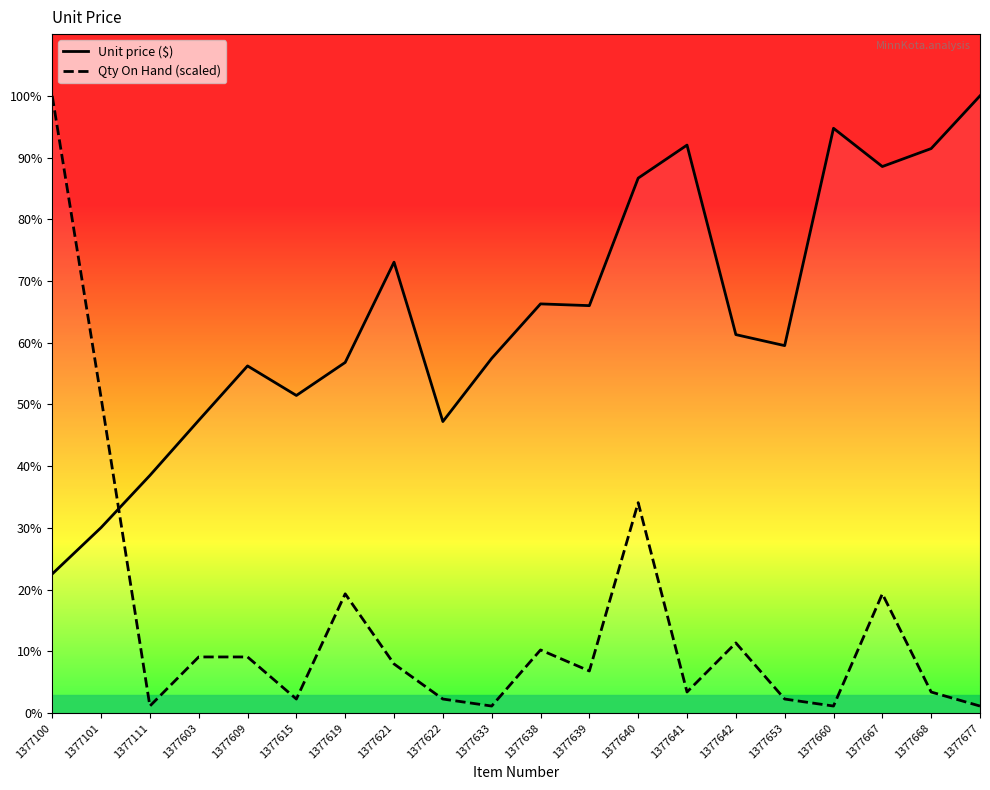

Between 1377609 and 1377633, which series saw the biggest shift?

Qty On Hand (scaled)